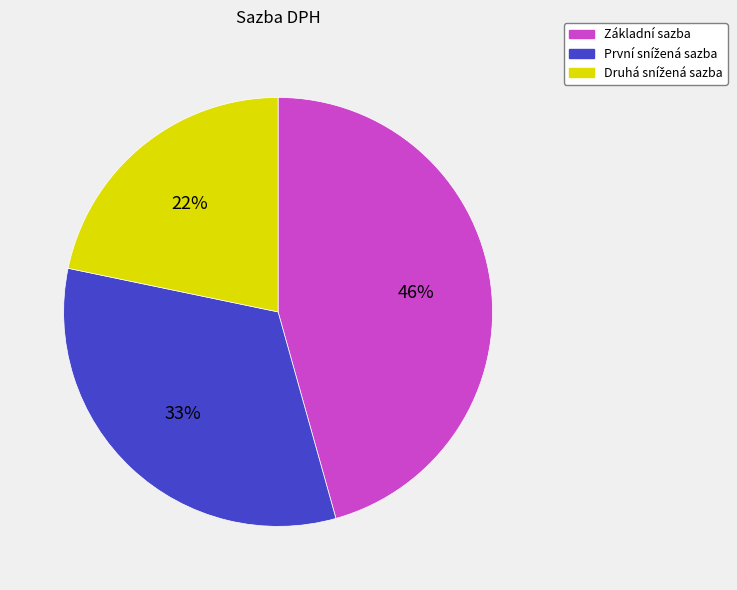

Is there a majority slice in this chart?

No